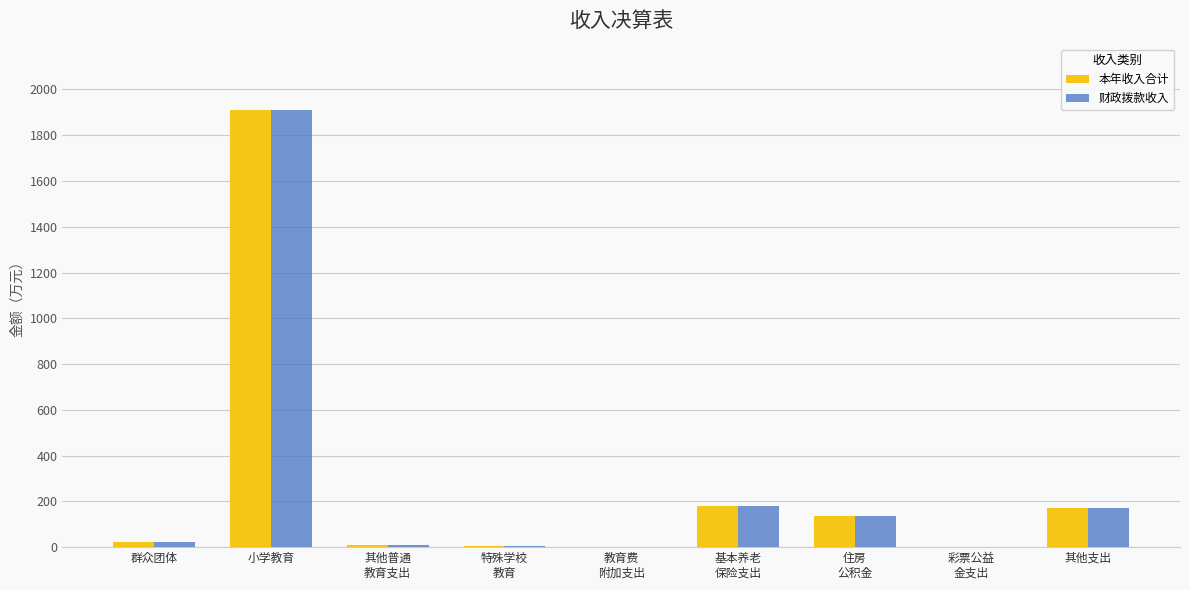

At which label does 本年收入合计 reach its peak?

小学教育